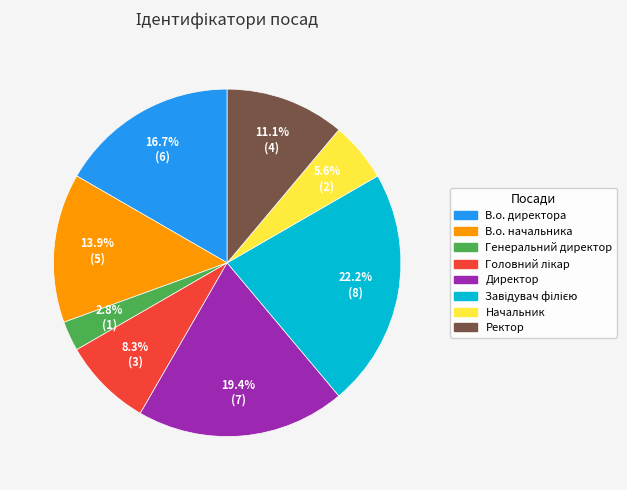

Is it true that В.о. начальника is 21% of the pie?

False